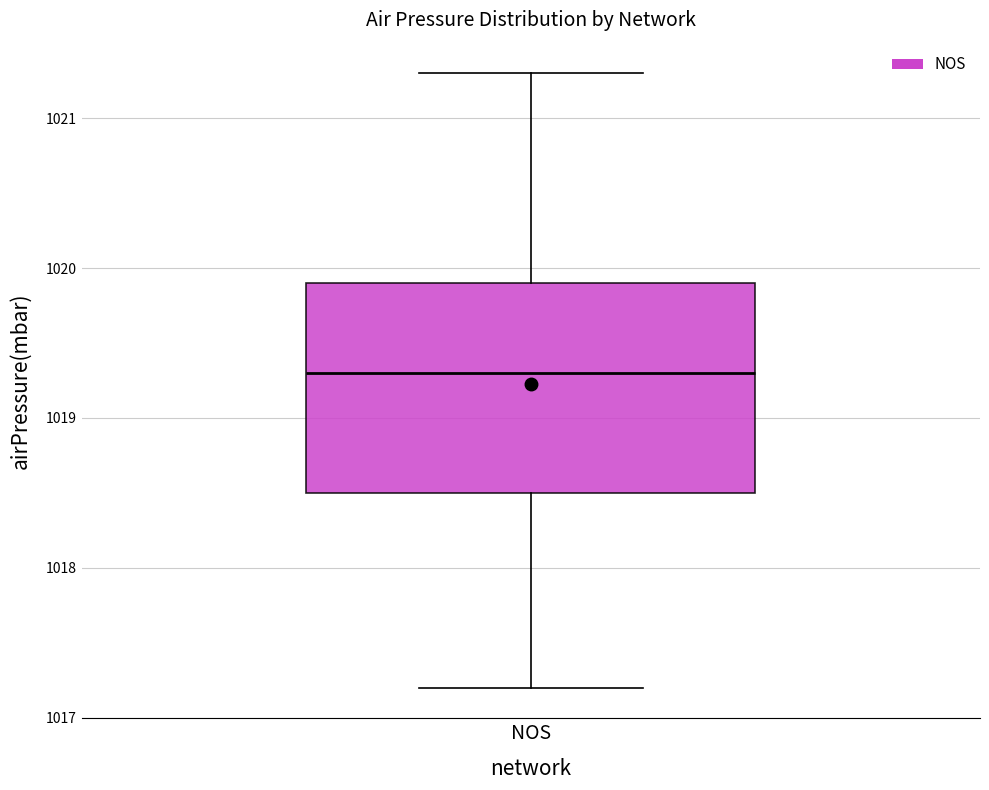

Where is the upper edge of the box for NOS on the y-axis? The values are not printed on the chart, so give them approximately, as read against the axis.

1019.9